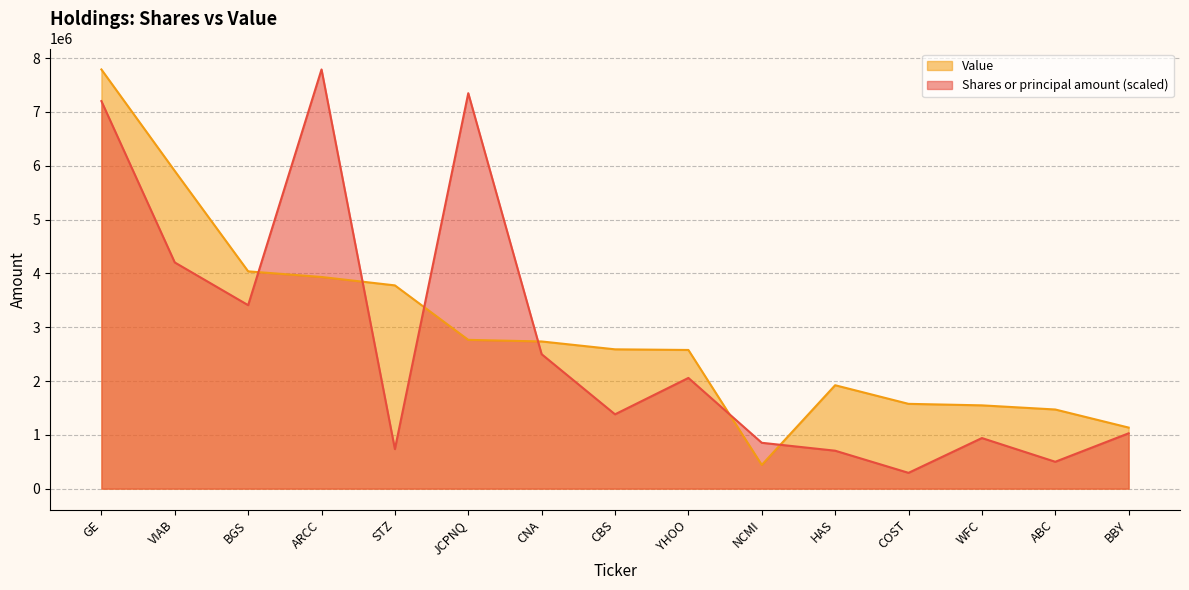

In Value, how many points are higher than both neighbors (excluding endpoints)?

1